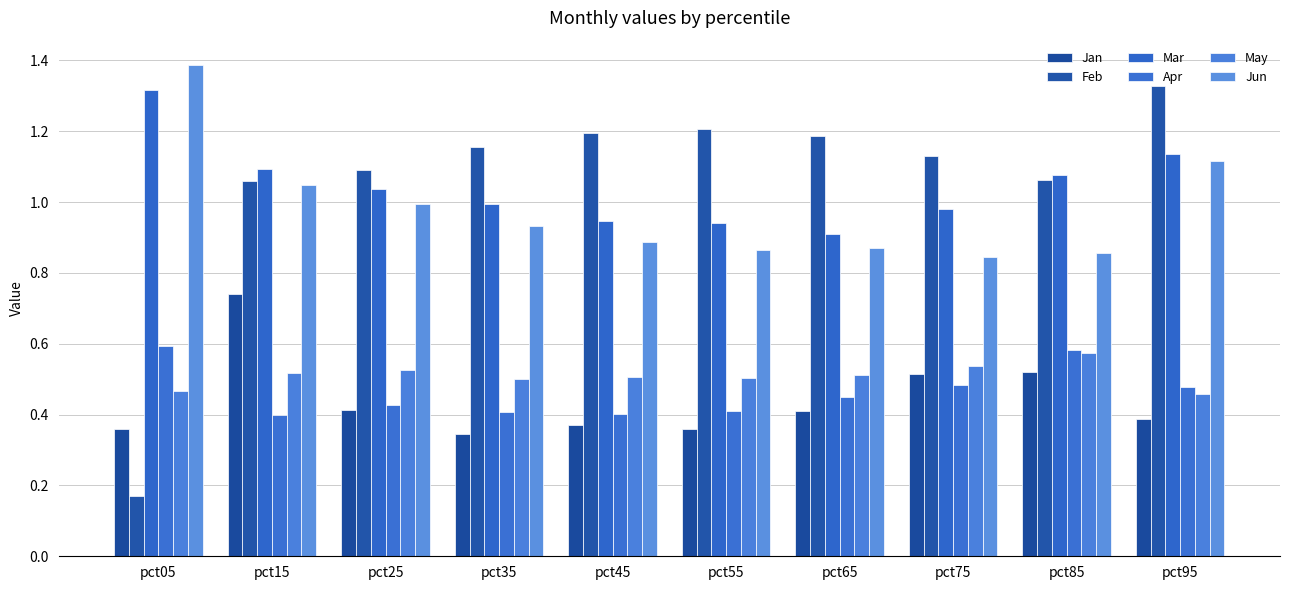

Read the Jan value at pct35.

0.3